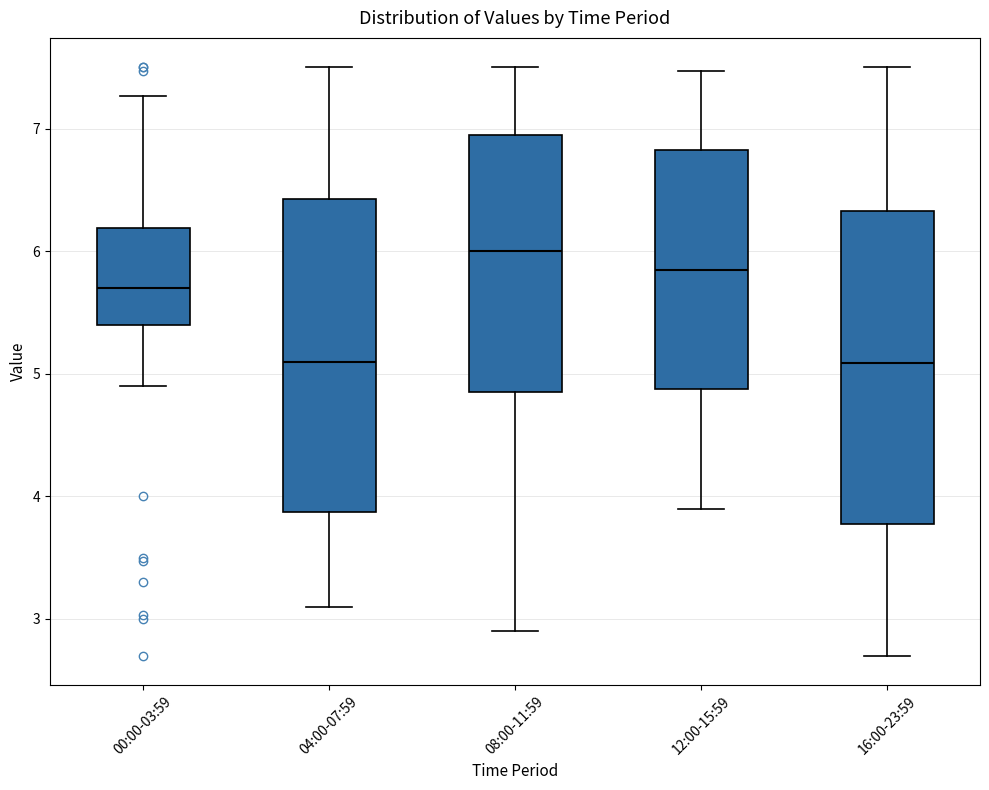

Which box's median line is the highest?

08:00-11:59